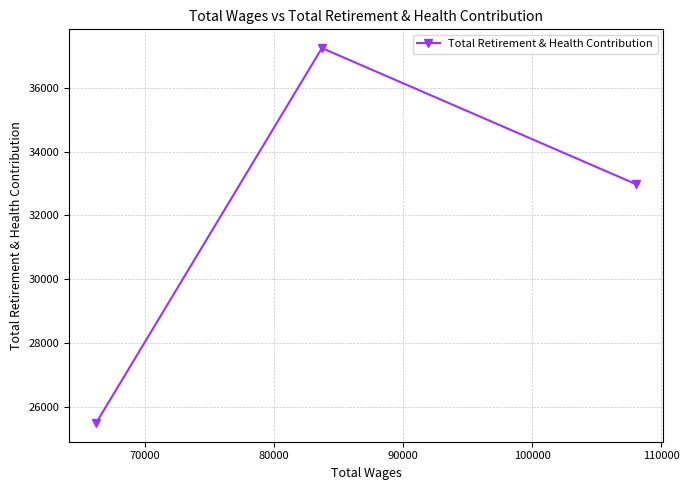

What is the difference between the maximum and minimum values?

11730